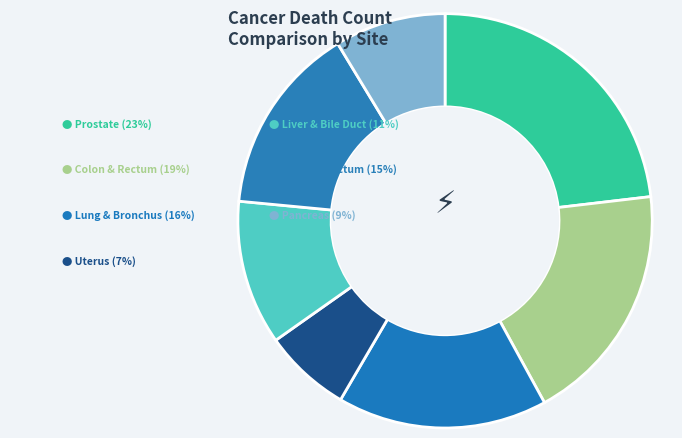

Which slice is the smallest?

Uterus (Female)